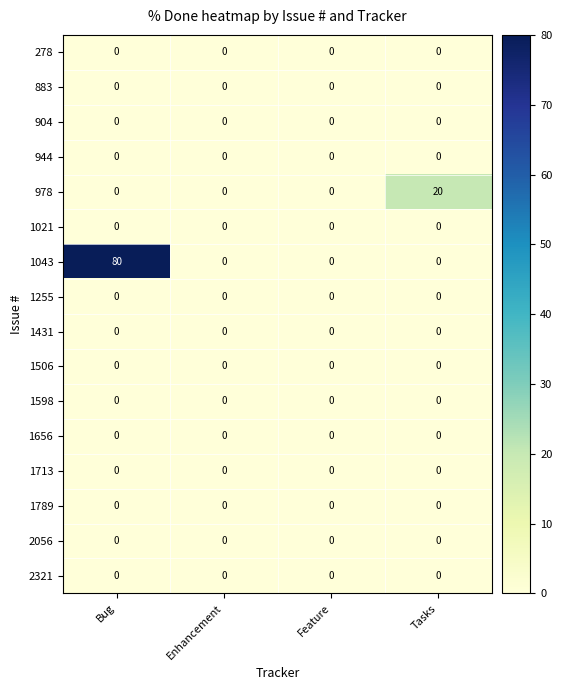

What is the total value across all series at Bug?

80